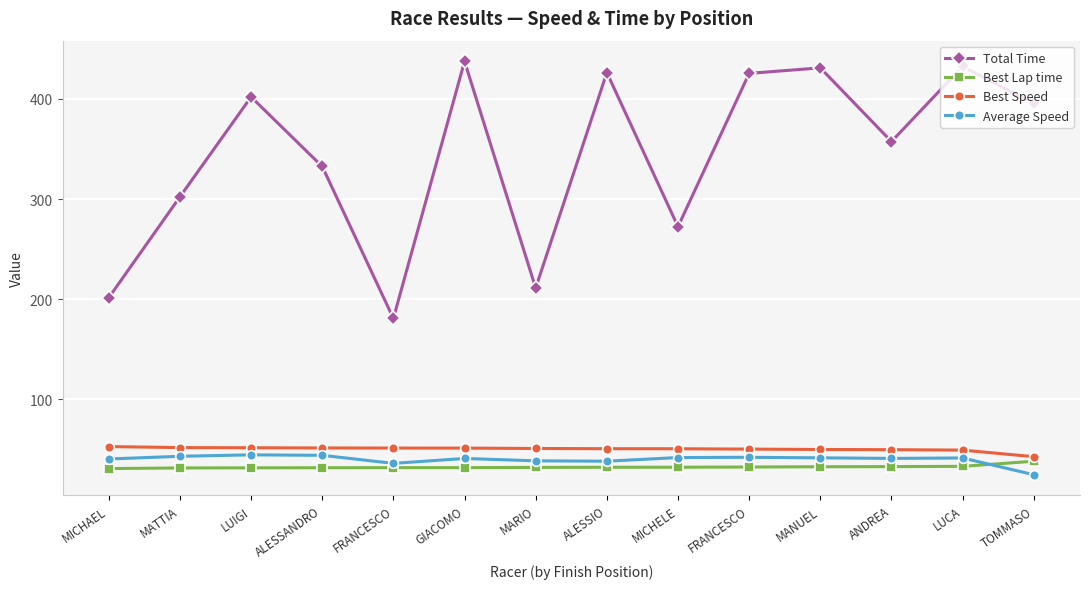

What are all the series names shown in the legend?

Total Time, Best Lap time, Best Speed, Average Speed